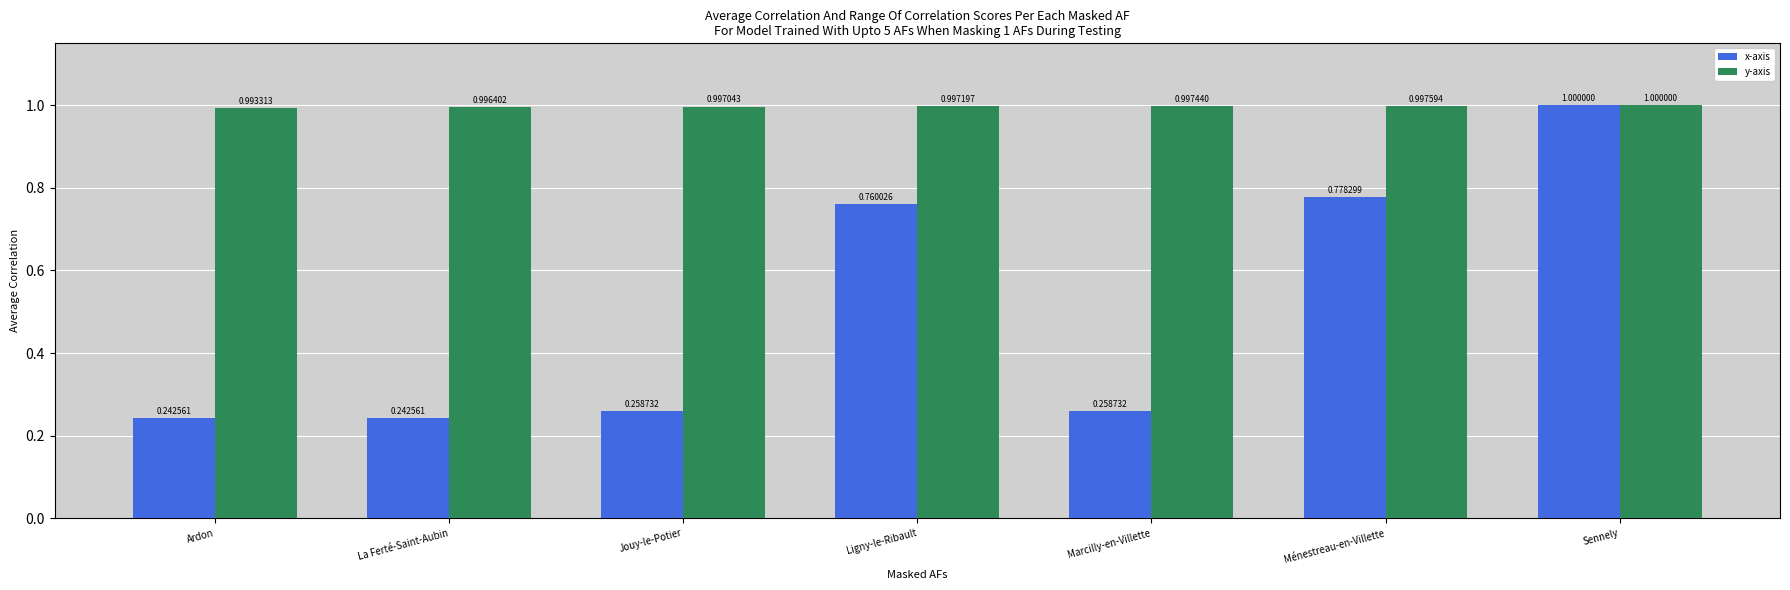

Between La Ferté-Saint-Aubin and Ménestreau-en-Villette, which series saw the biggest shift?

x-axis